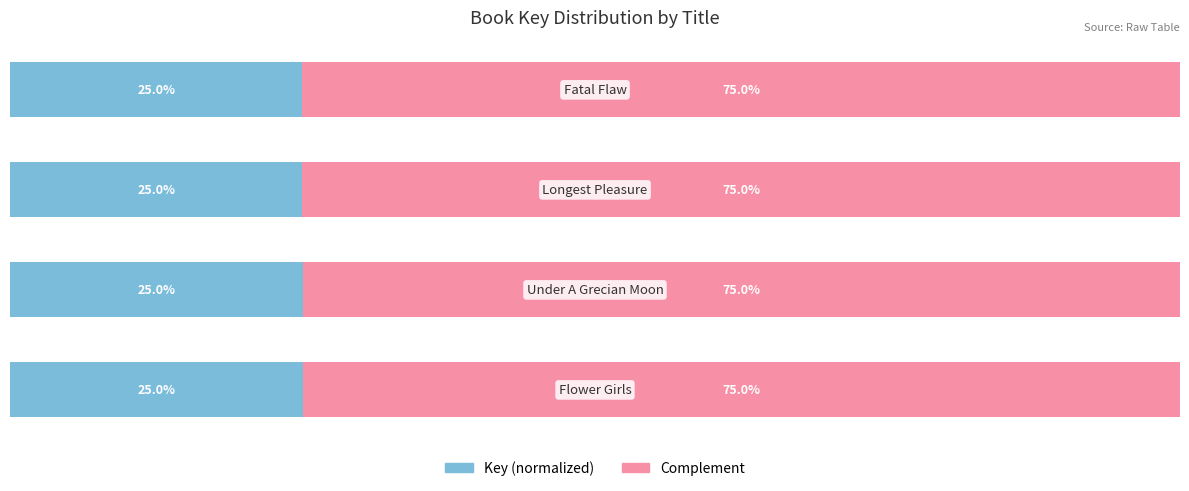

How many distinct data groups are displayed?

2